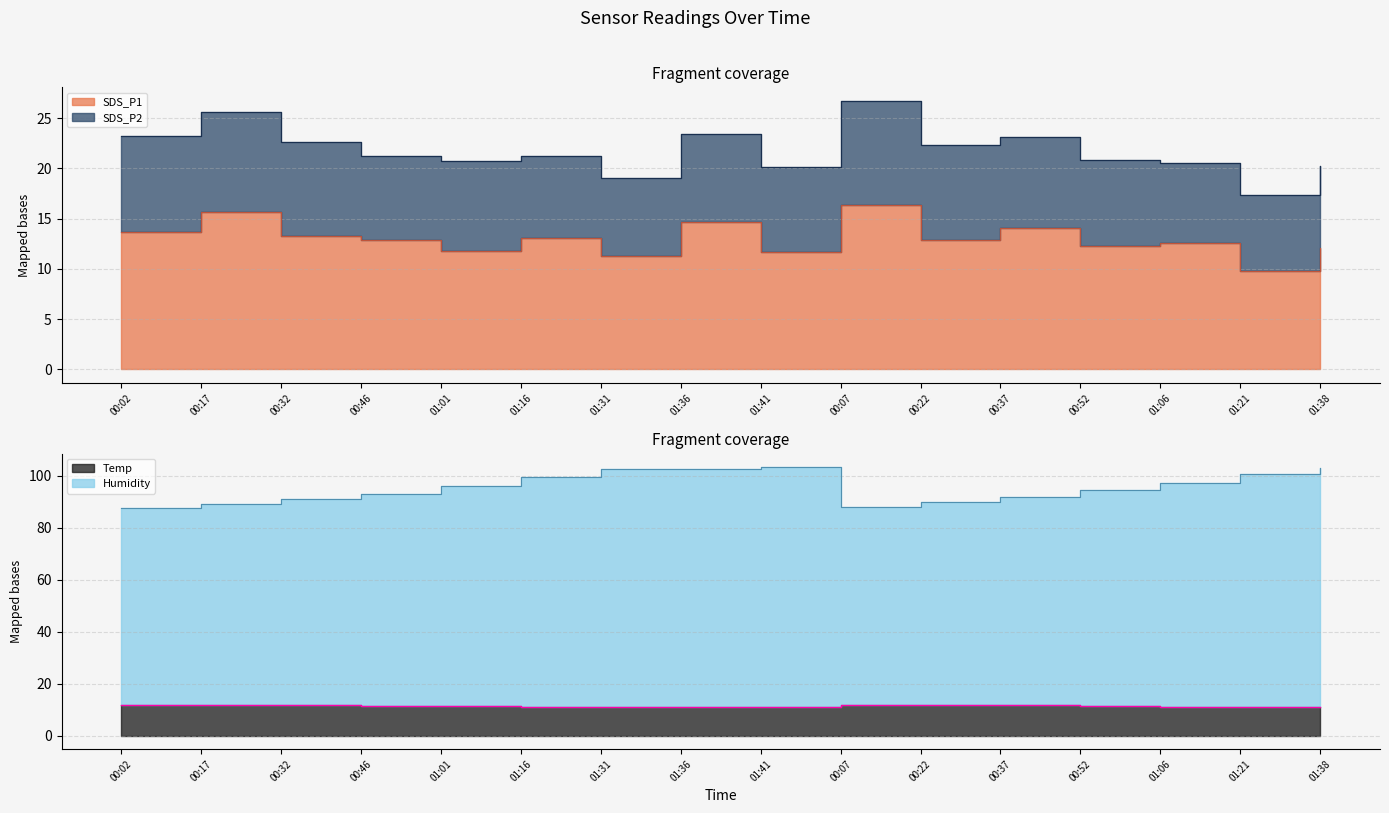

Between 01:21 and 01:38, which is larger?

01:38